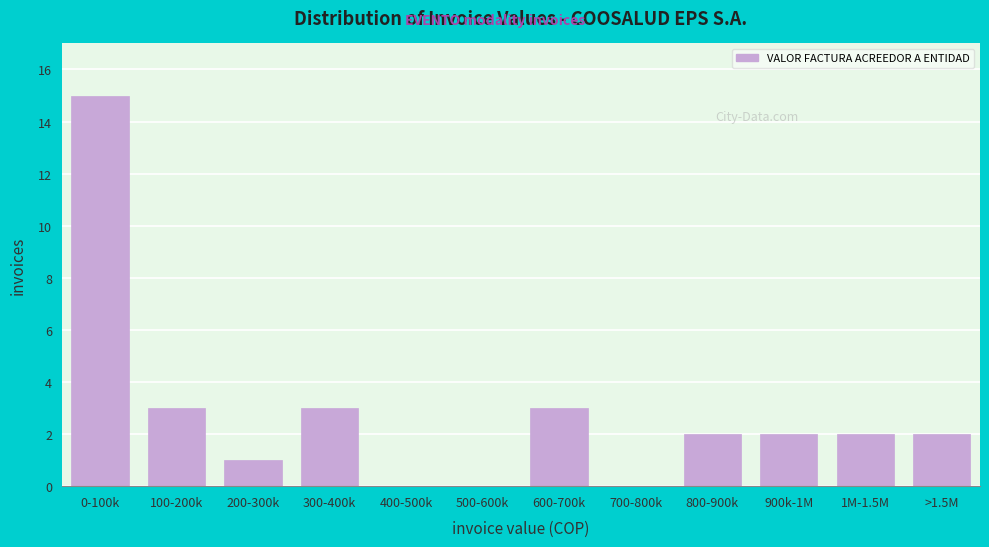

Reading left to right, list all the values displayed in this chart.

0-100k=15	100-200k=3	200-300k=1	300-400k=3	400-500k=0	500-600k=0	600-700k=3	700-800k=0	800-900k=2	900k-1M=2	1M-1.5M=2	>1.5M=2